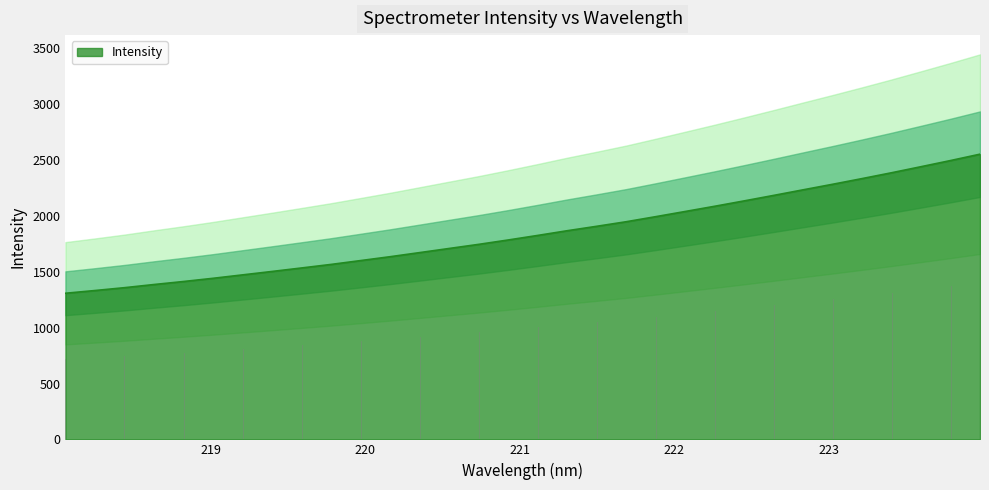

Is it true that the value at 218.6332 is 1900.9?

False